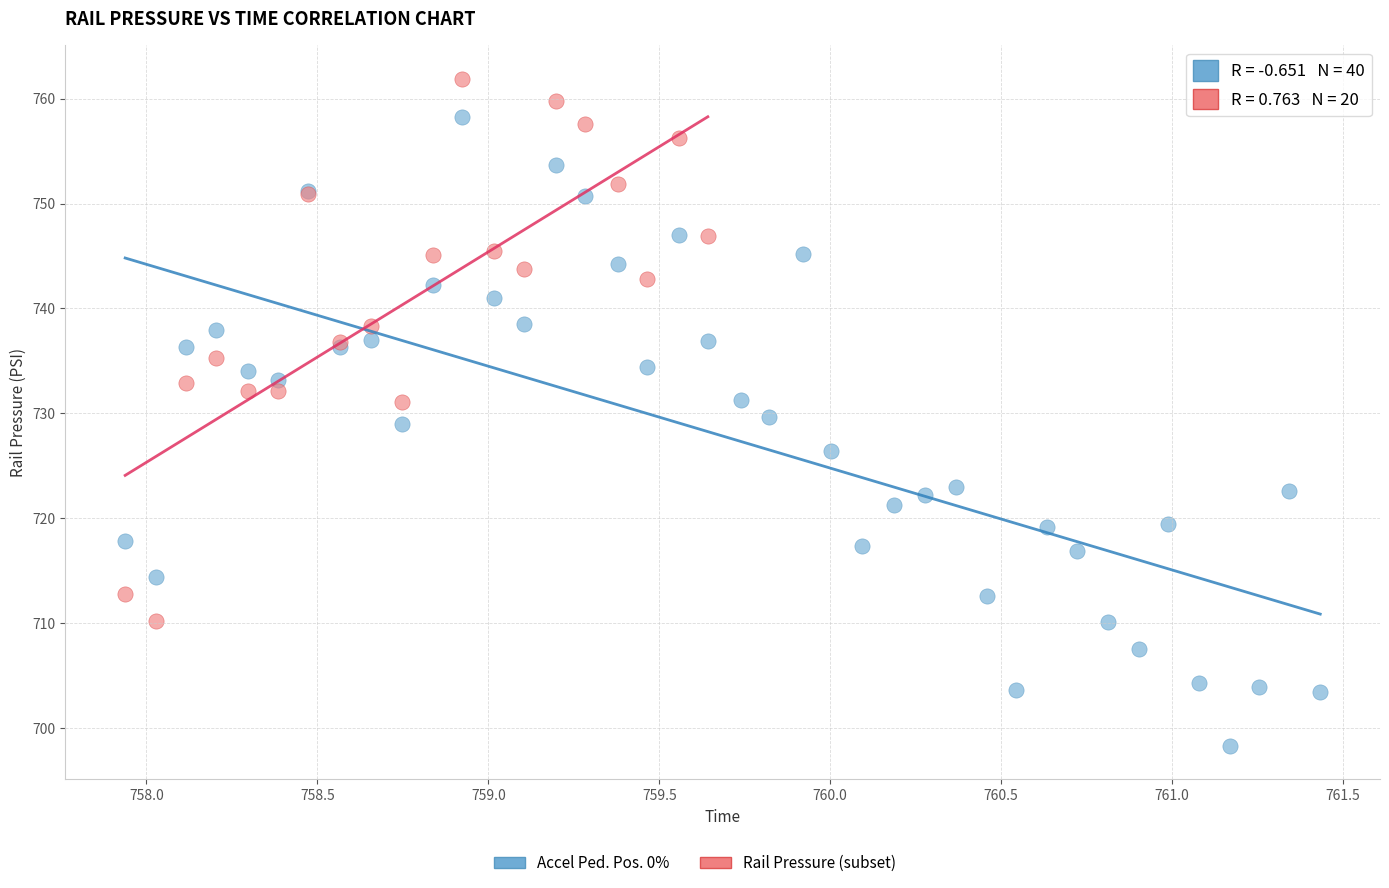

Which series contains the highest Y value?

Rail Pressure (subset)